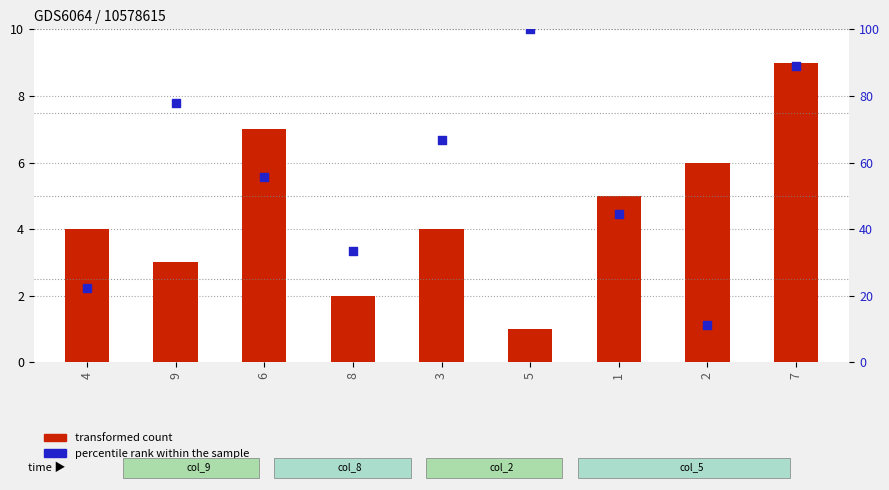

Which series has the largest Y range (max minus min)?

percentile rank within the sample